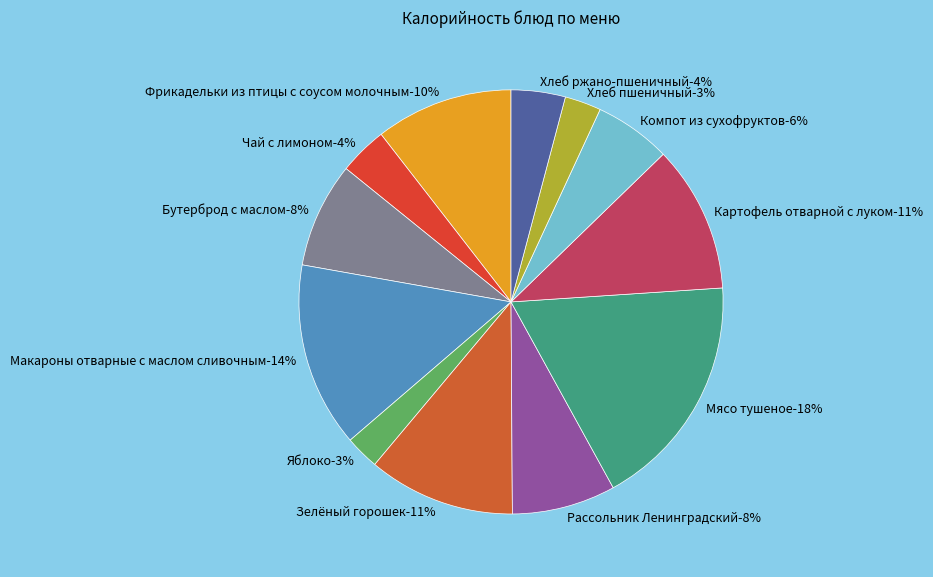

Which has a higher value, Макароны отварные с маслом сливочным or Рассольник Ленинградский?

Макароны отварные с маслом сливочным